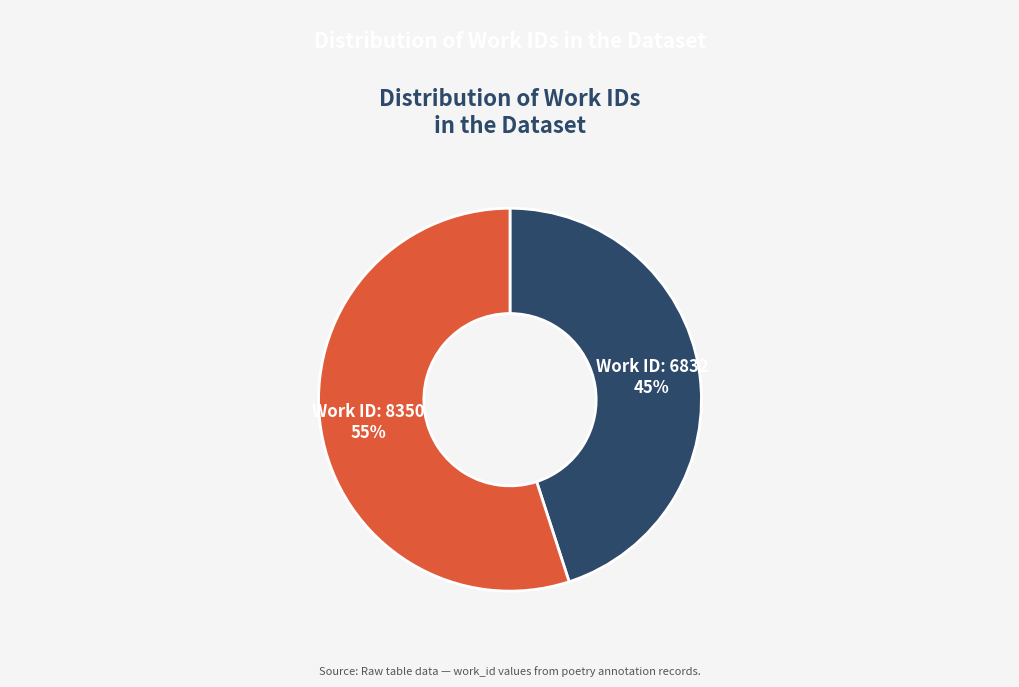

To the nearest percent, what is the combined percentage of Work ID: 6832 and Work ID: 8350?

100%